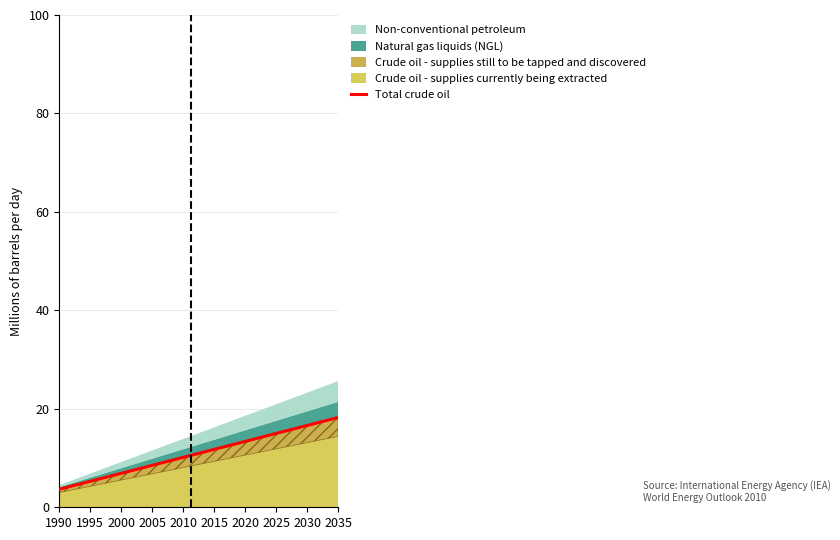

How many data points are less than 11?

10